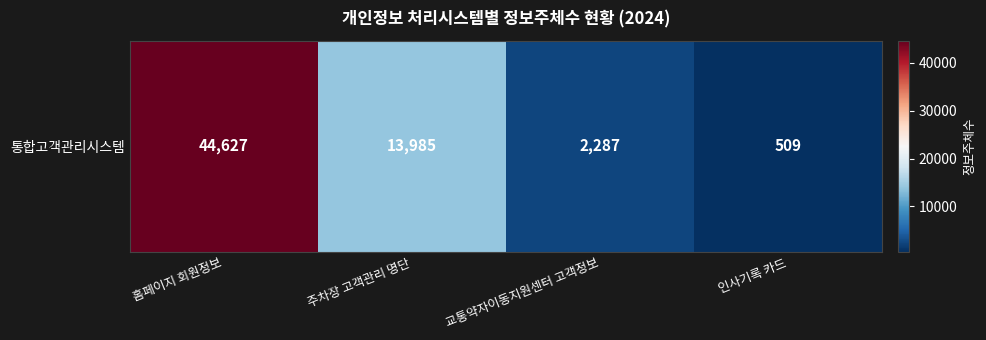

True or false: the data shows 62755 at 홈페이지 회원정보.

False